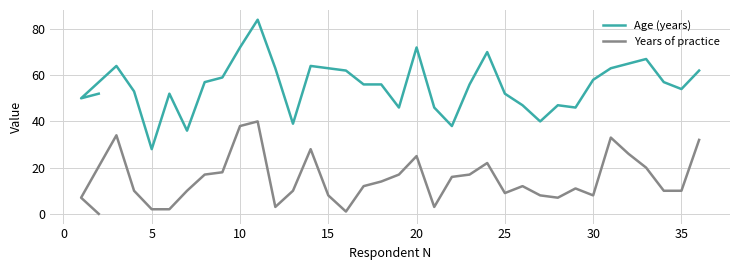

Is the value of Years of practice at 30 greater than the value of Age (years) at 15?

No